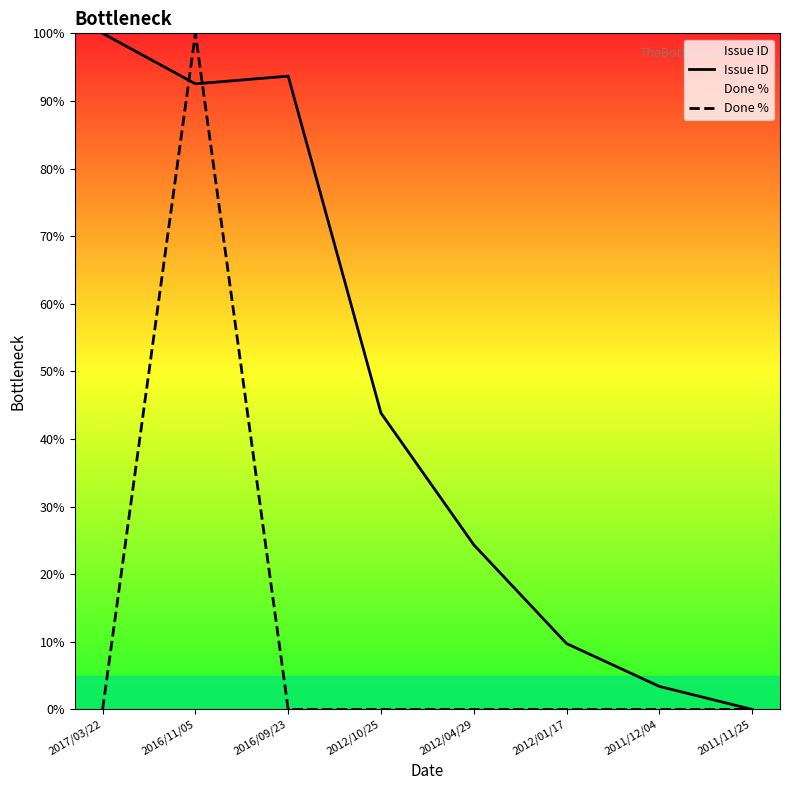

What is the difference between the highest and lowest values at 2012/04/29?

24.4